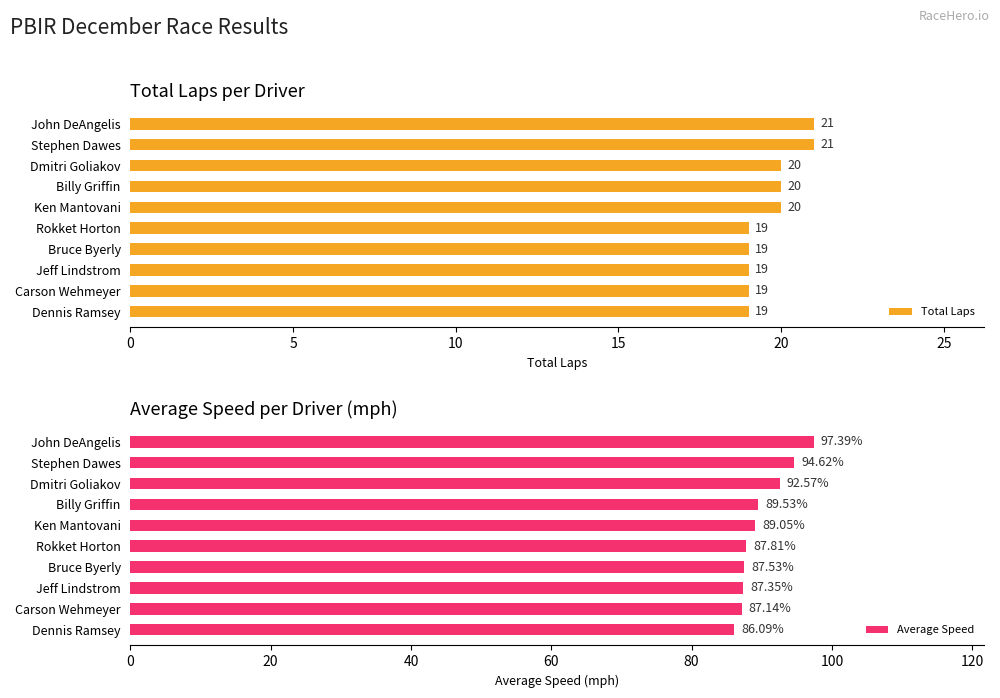

Count the Total Laps values in the range 19 to 20.

8